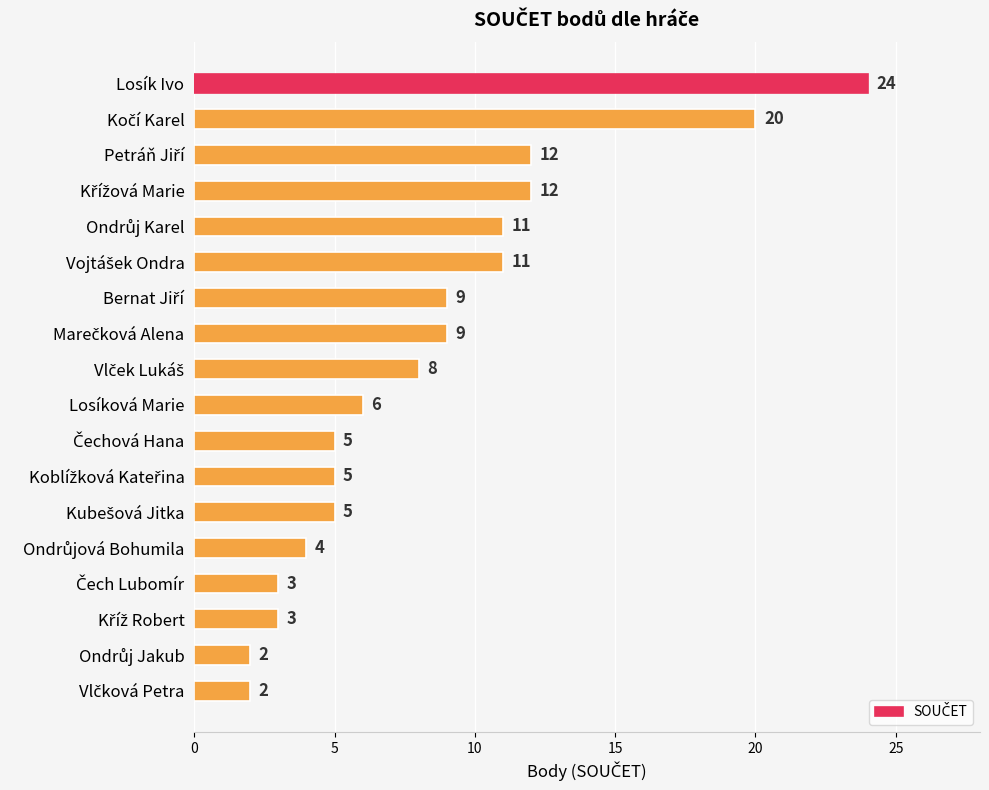

Does the chart contain stacked bars?

No